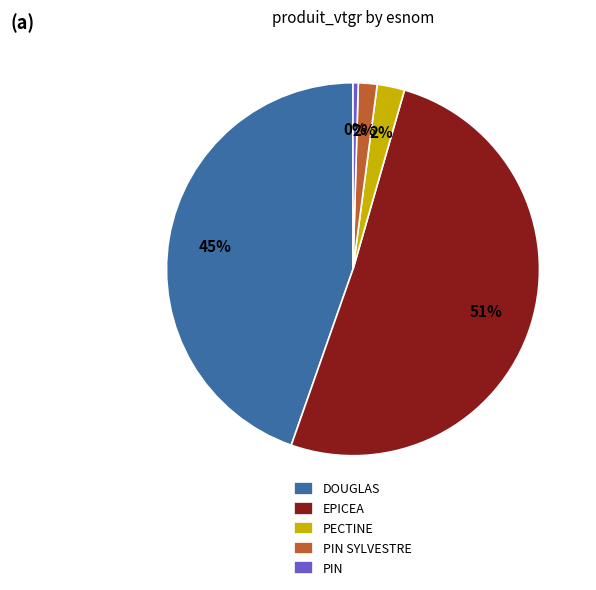

Count the number of slices in the pie.

5